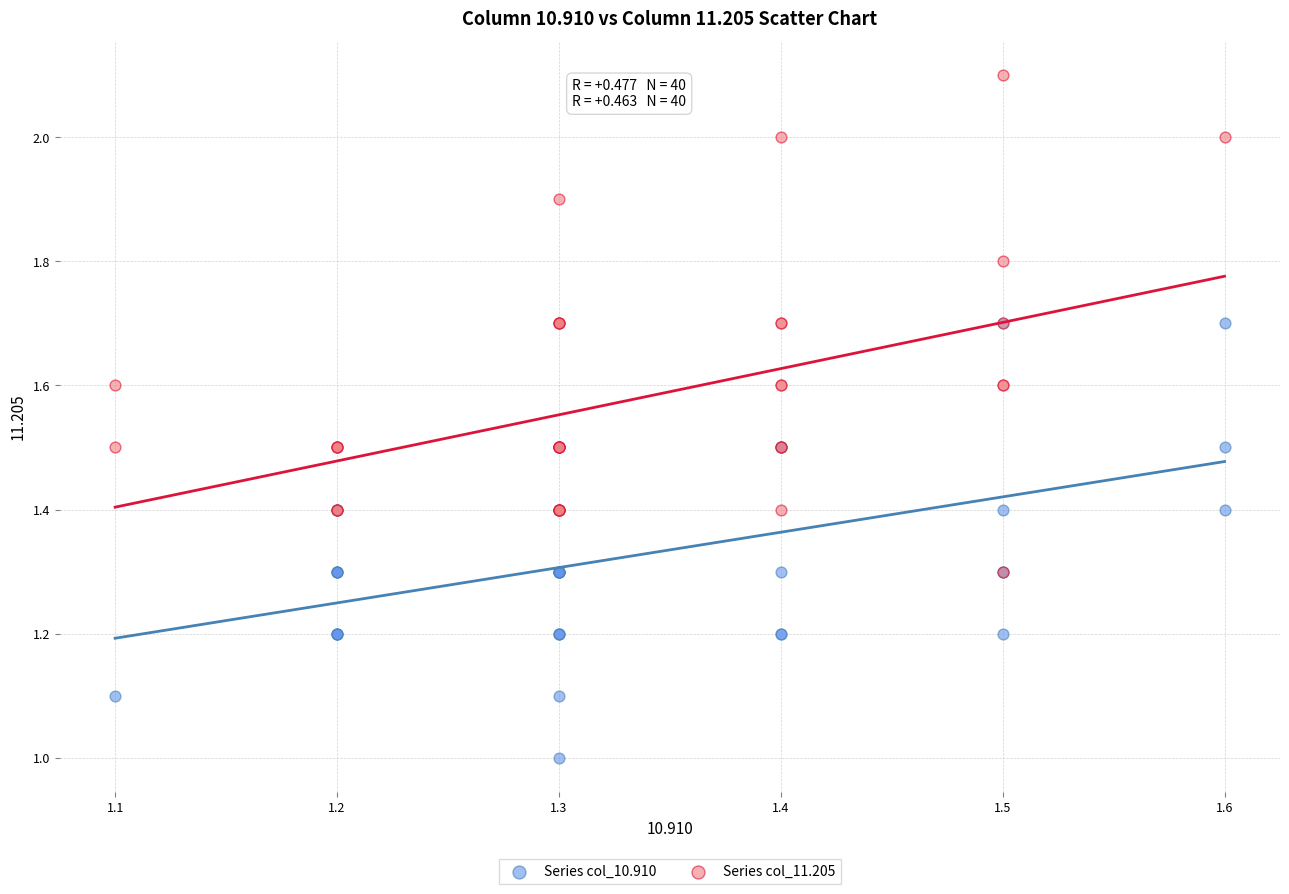

Which series reaches the minimum Y coordinate?

Series col_10.910